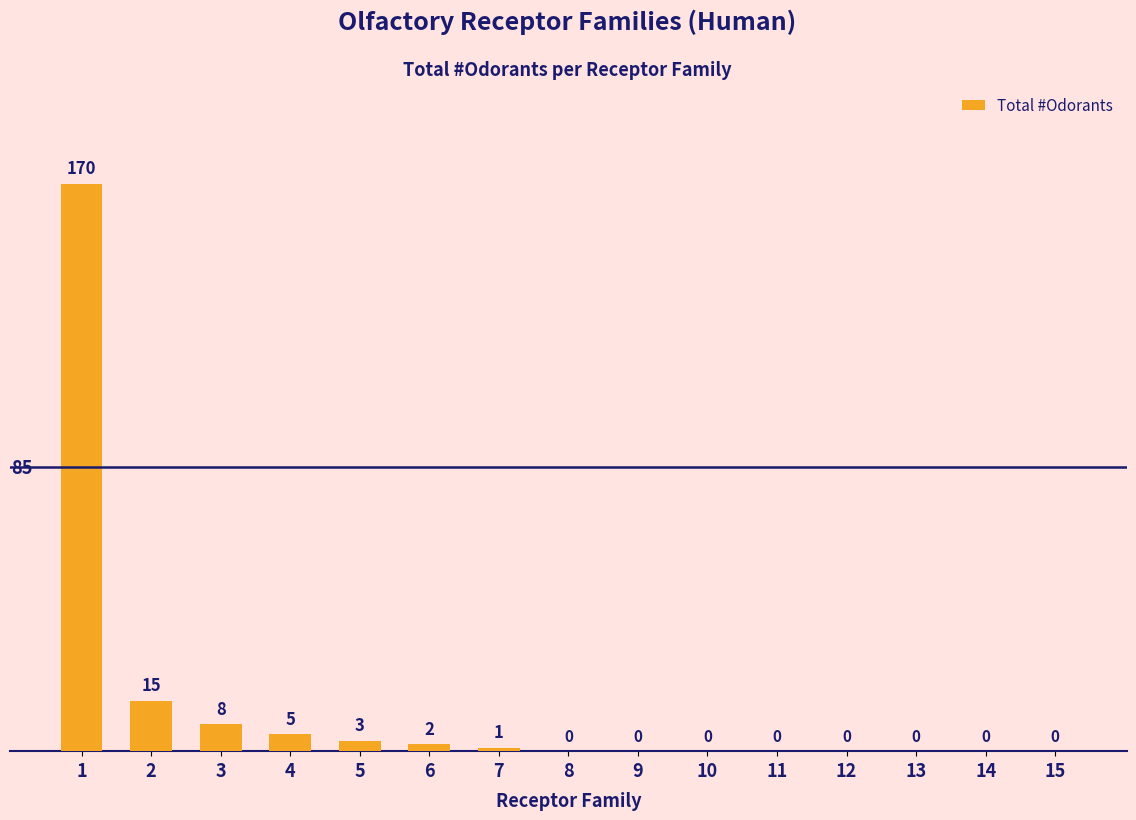

What is the difference between the values at 12 and 5?

3